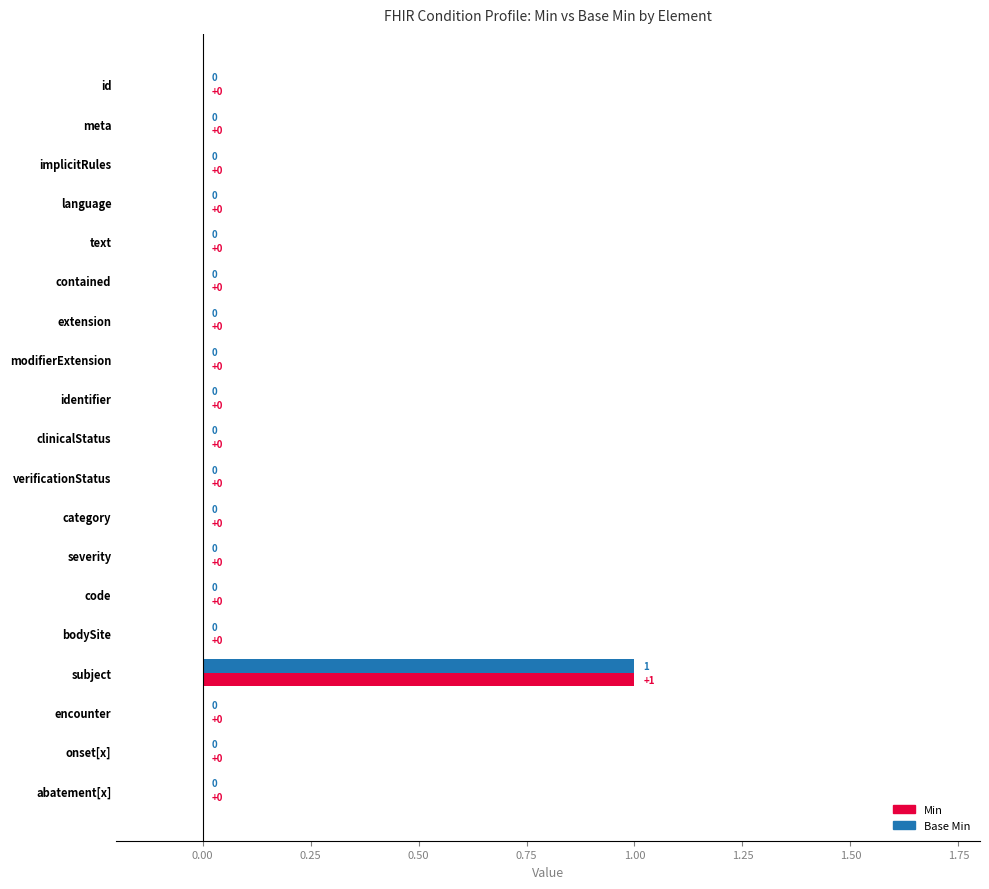

The value of Base Min at onset[x] is 0. True or false?

True